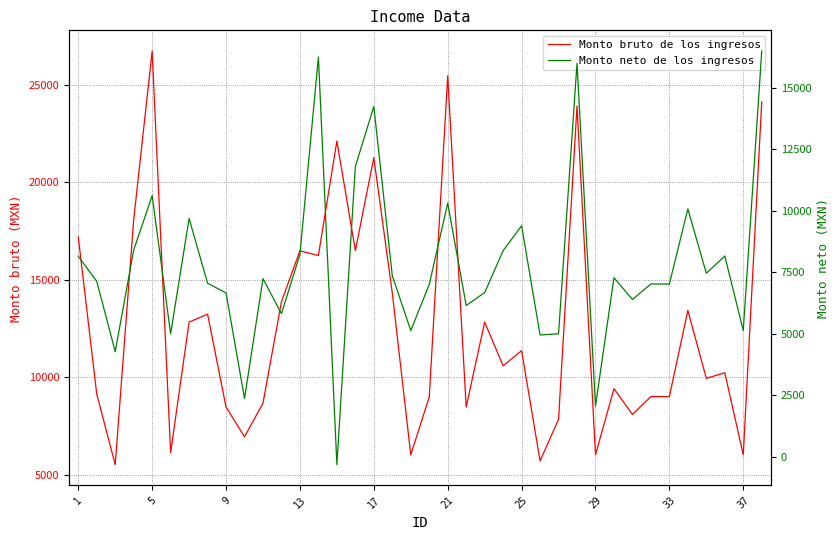

What is the value of the Monto neto de los ingresos point at the 10th from the left?

2363.3